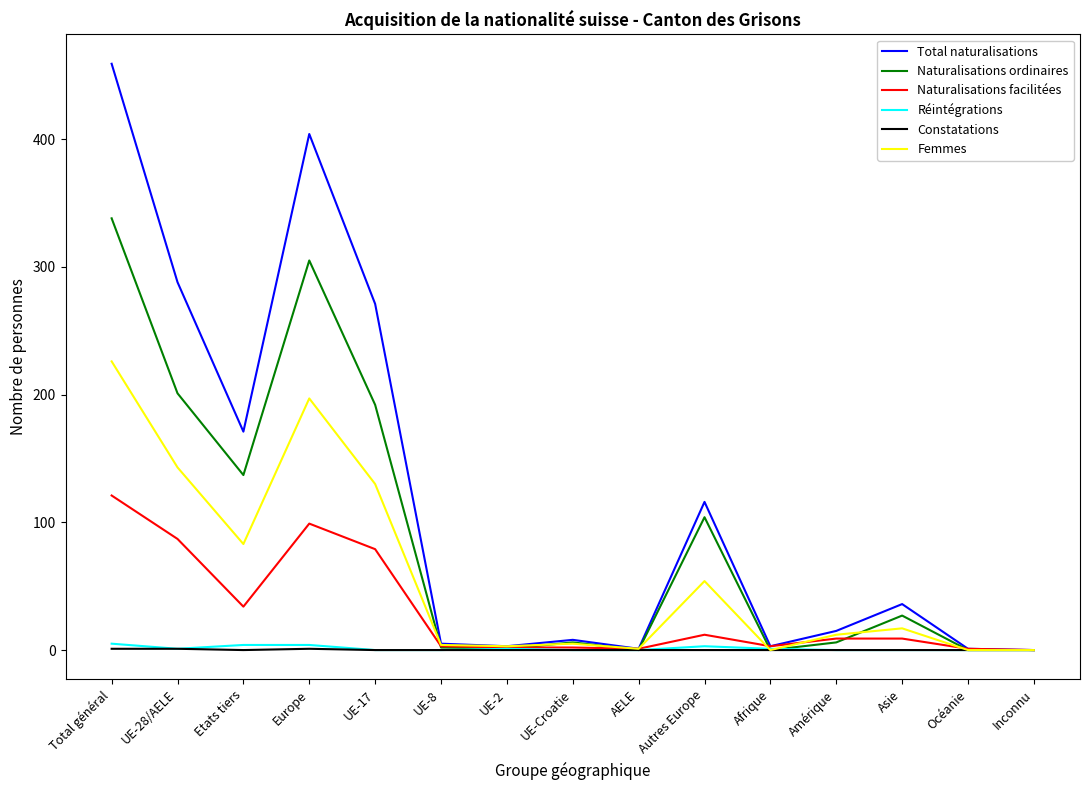

At which label is Naturalisations ordinaires closest to 169?

UE-17